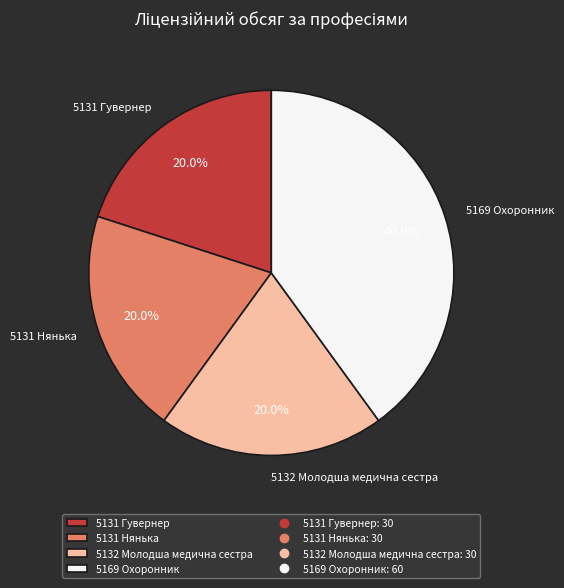

How many segments does this pie chart have?

4